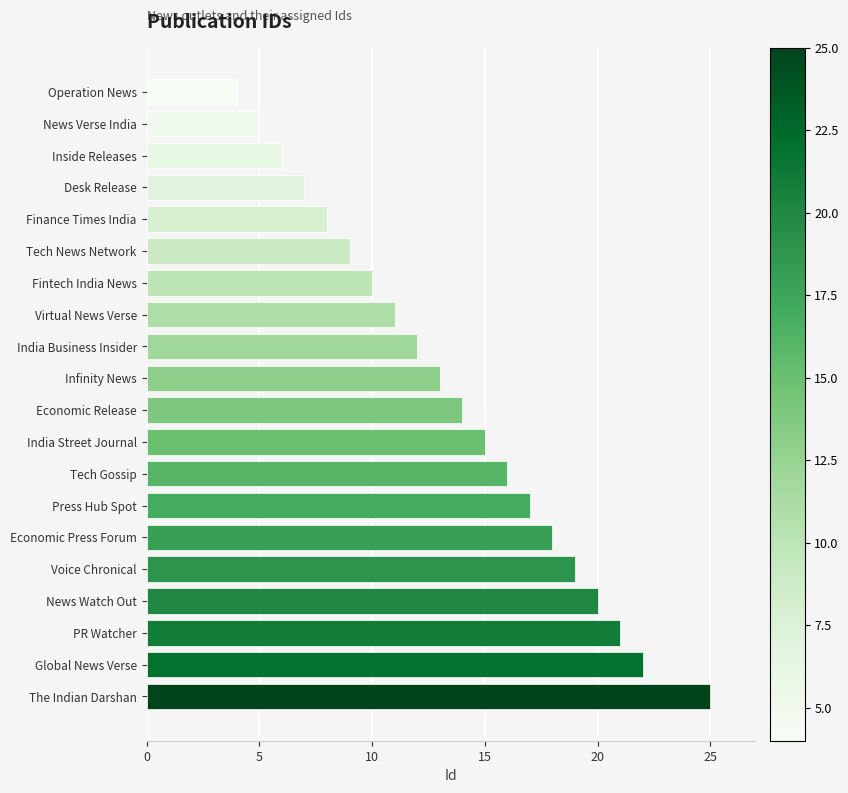

Are the bars horizontal?

Yes